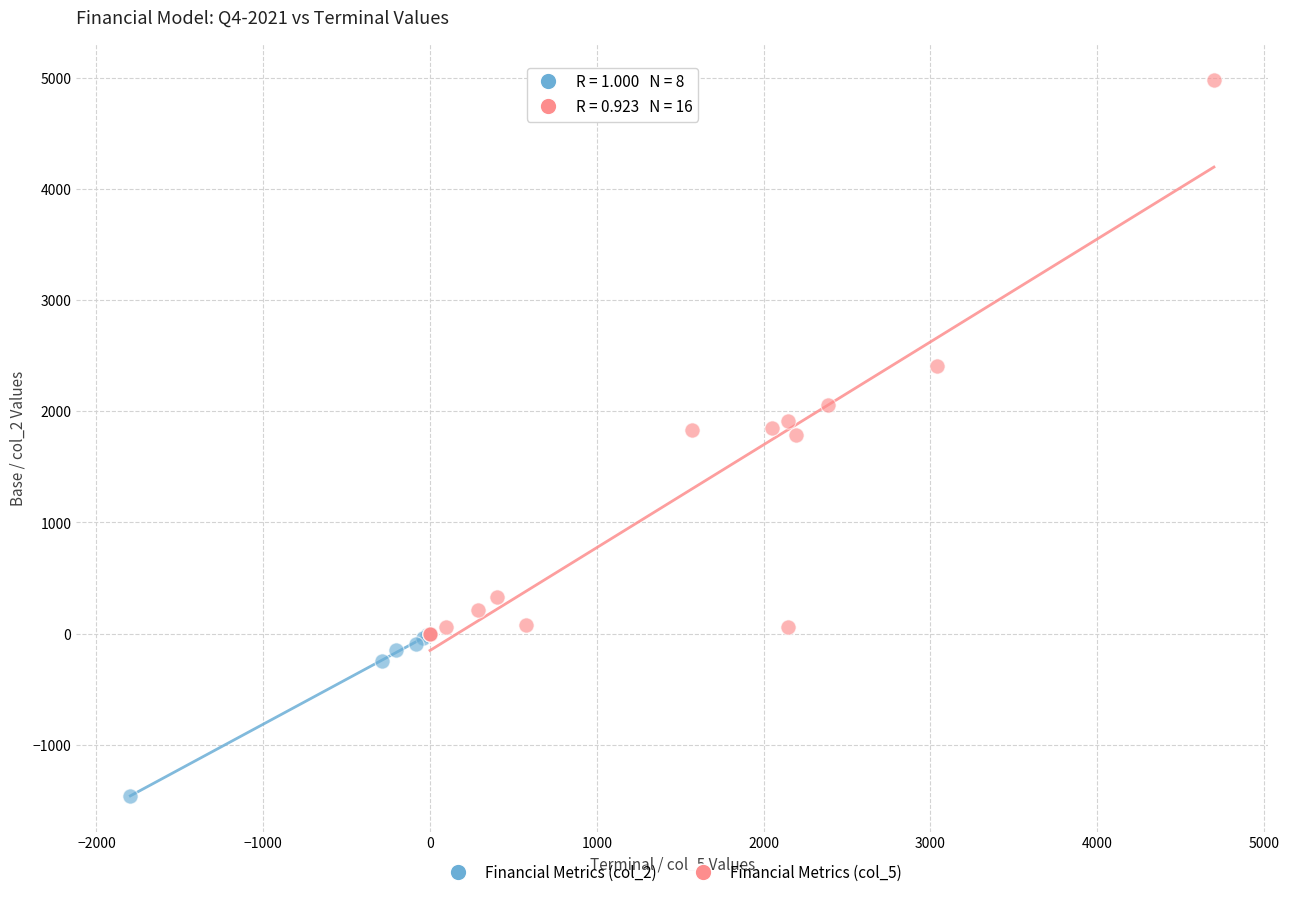

Which series has the widest spread of Y values?

Financial Metrics (col_5)